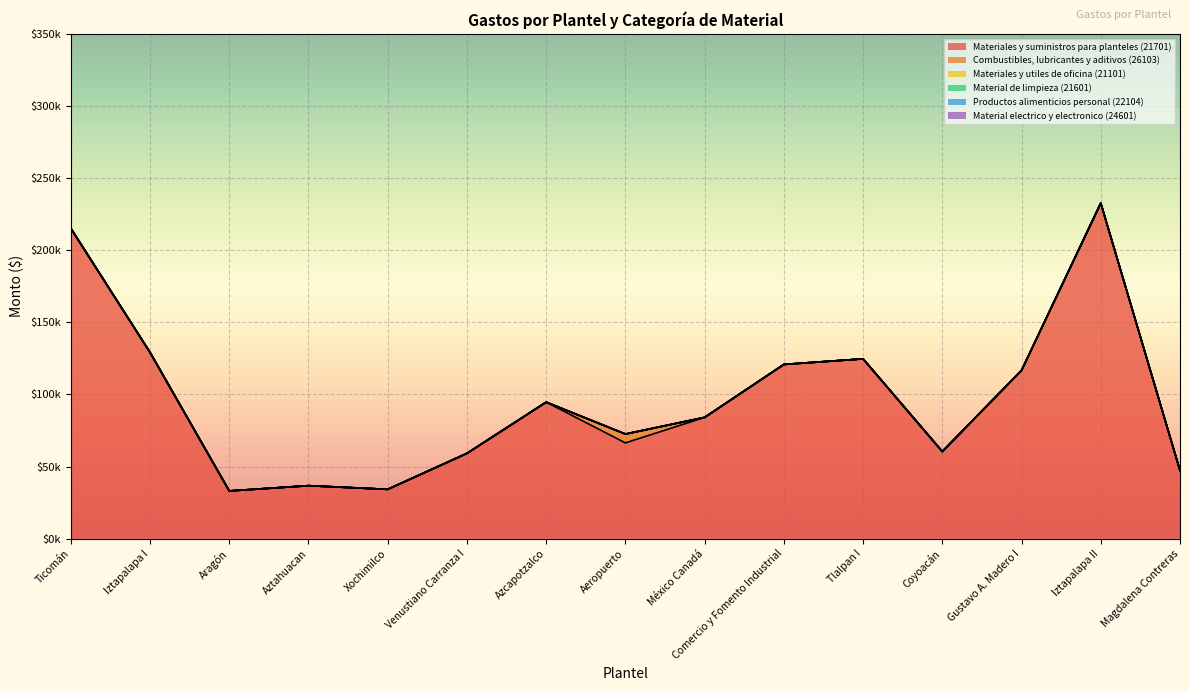

Count the number of data series in this chart.

6